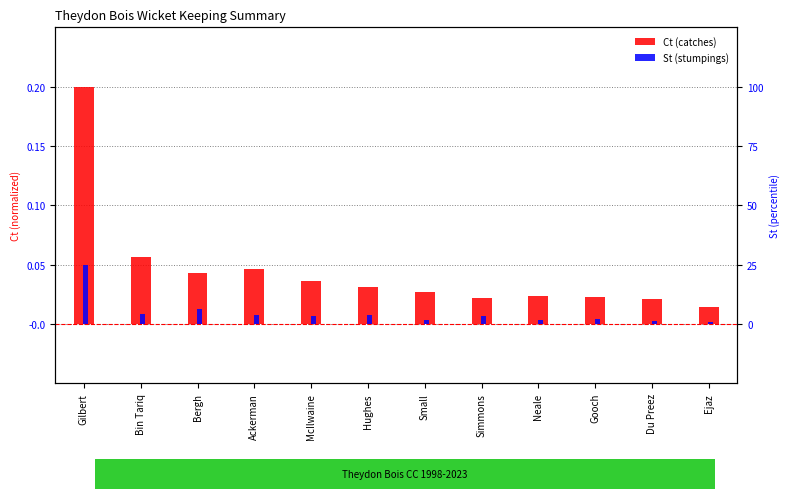

Is the value of Ct (catches) at Small greater than the value of St (stumpings) at Du Preez?

Yes